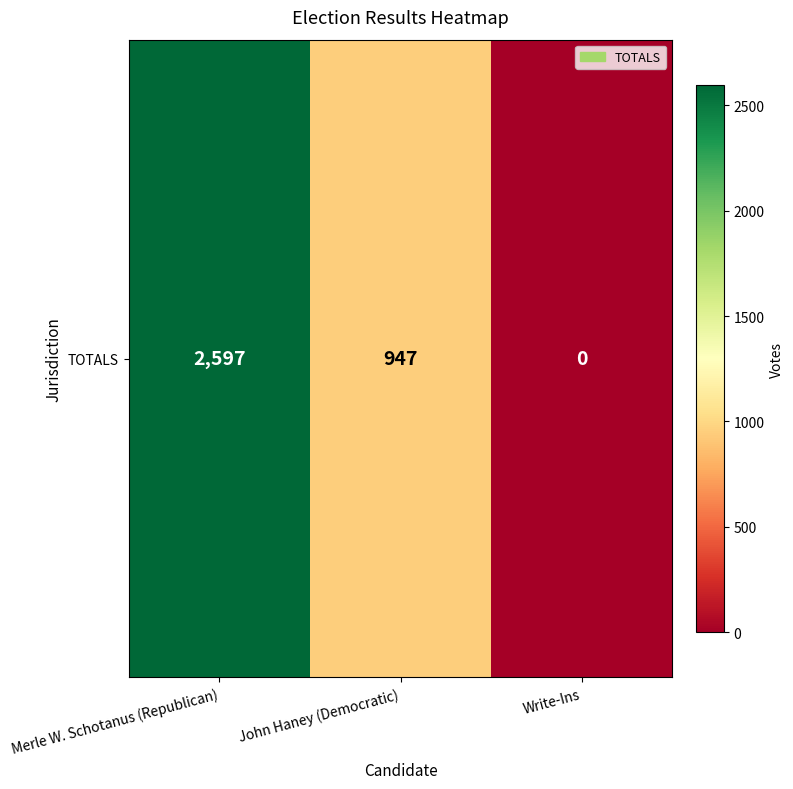

How many data points are less than 947?

1